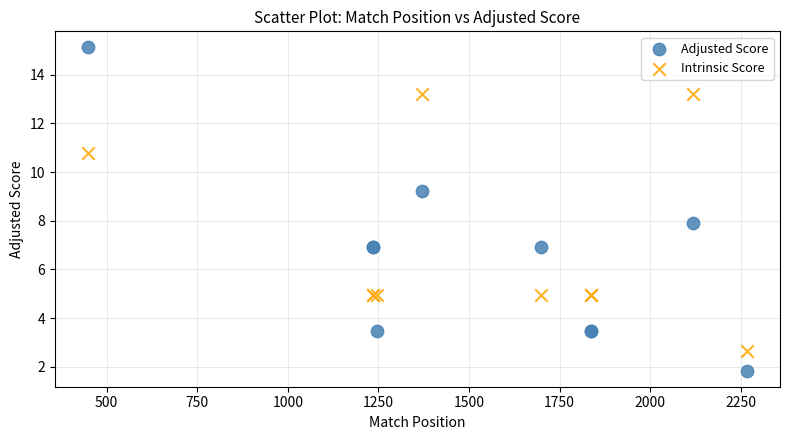

What is the X range (max minus min) for the scatter plot?

1819.0